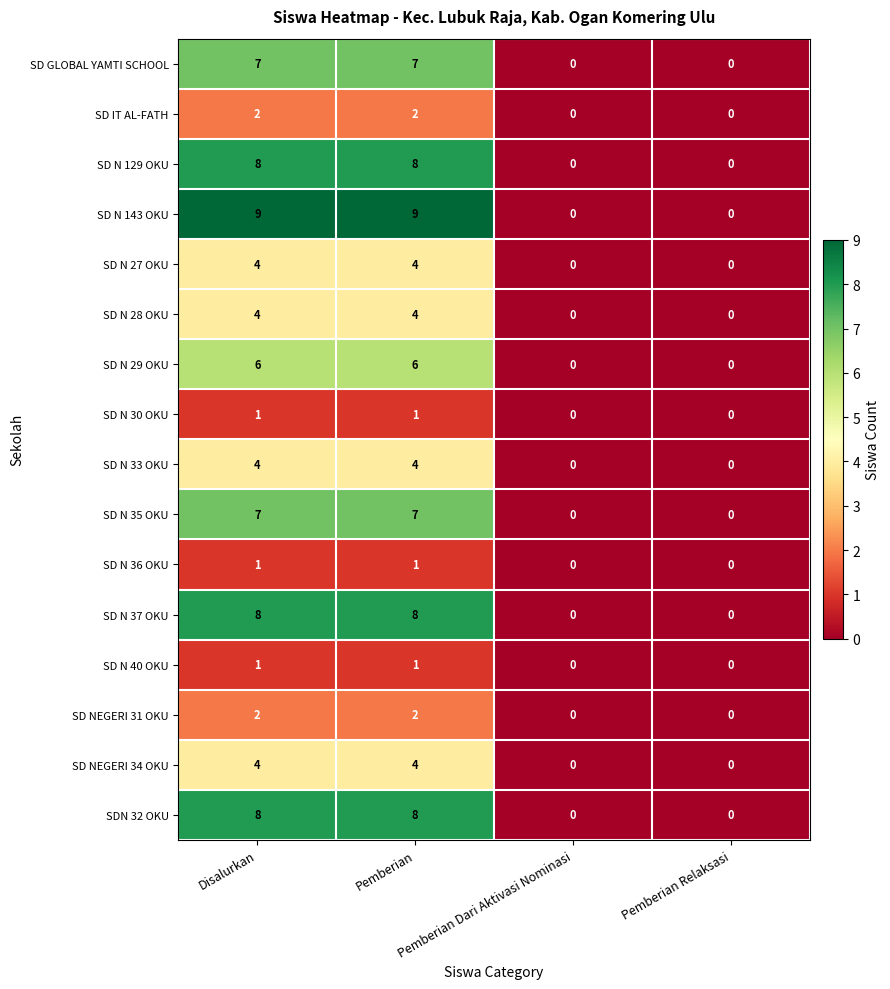

Between Pemberian and Pemberian Relaksasi, which series saw the biggest shift?

SD N 143 OKU